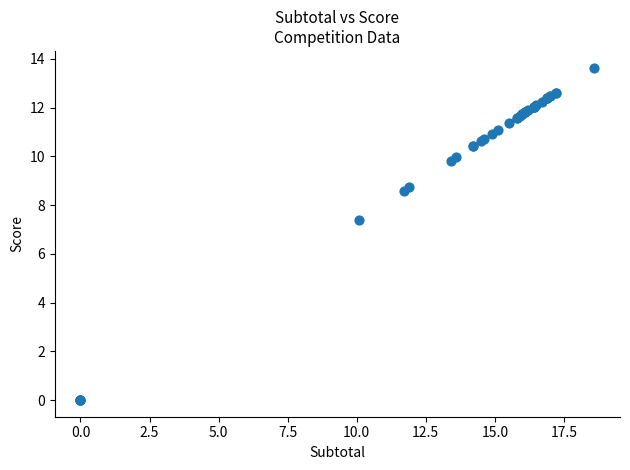

What Y value in the scatter plot is closest to 6?

7.4